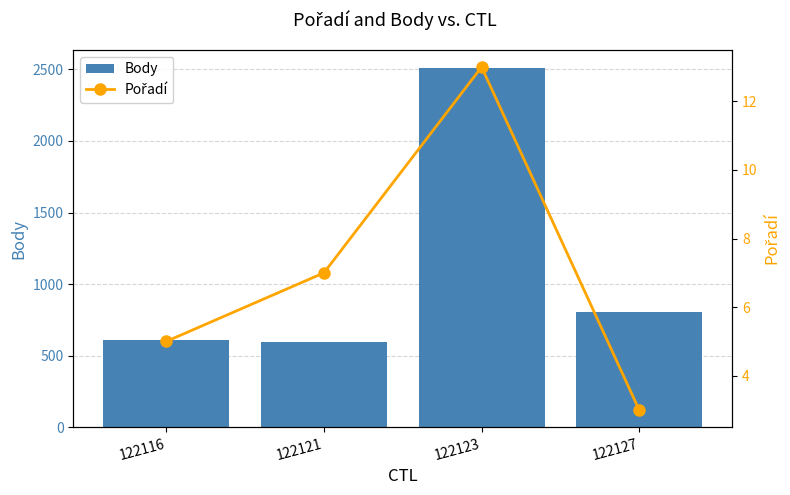

Which category has the highest value across all series?

122123